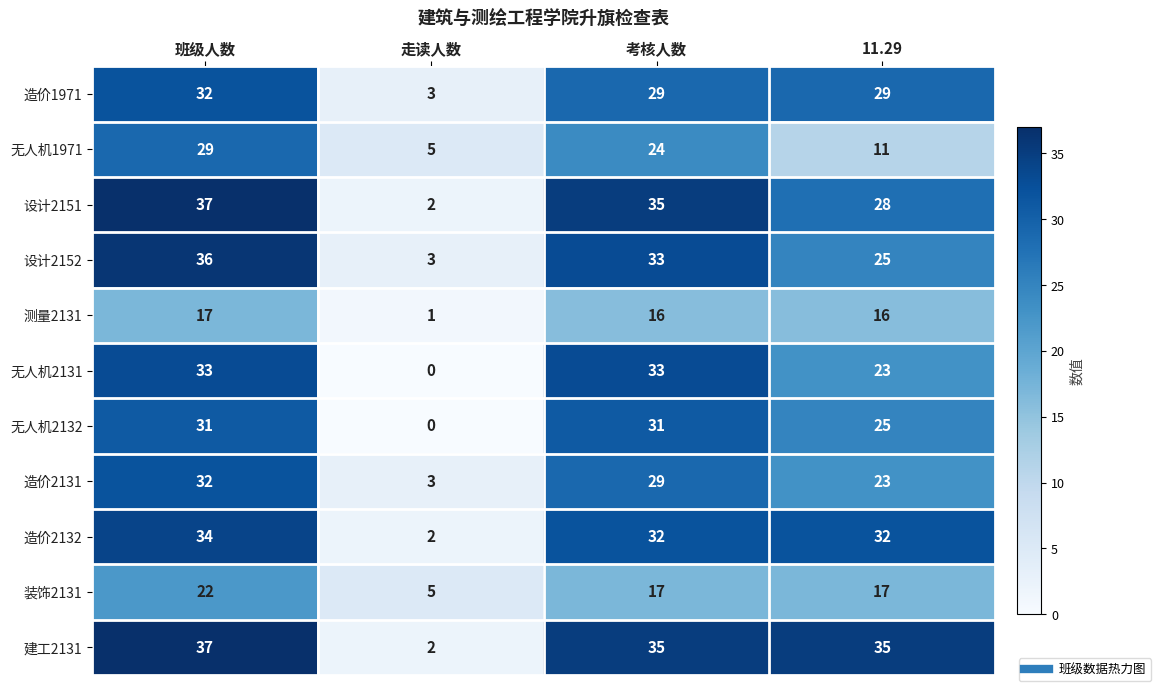

The 无人机1971 series shows 17 at 11.29. True or false?

False